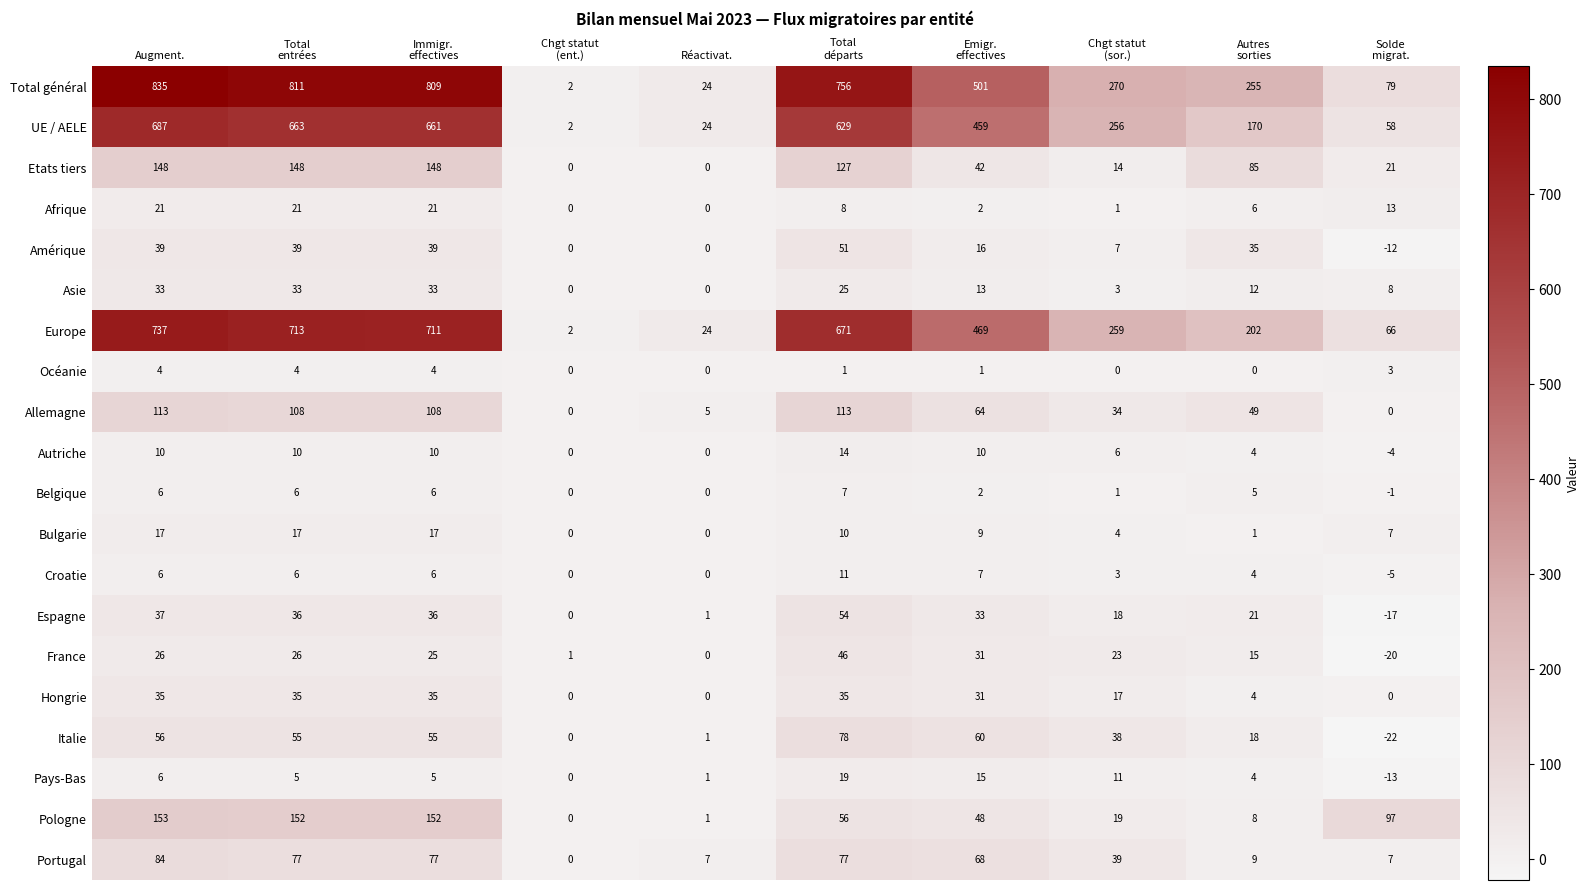

What is the difference between the maximum and minimum values in the Belgique series?

8